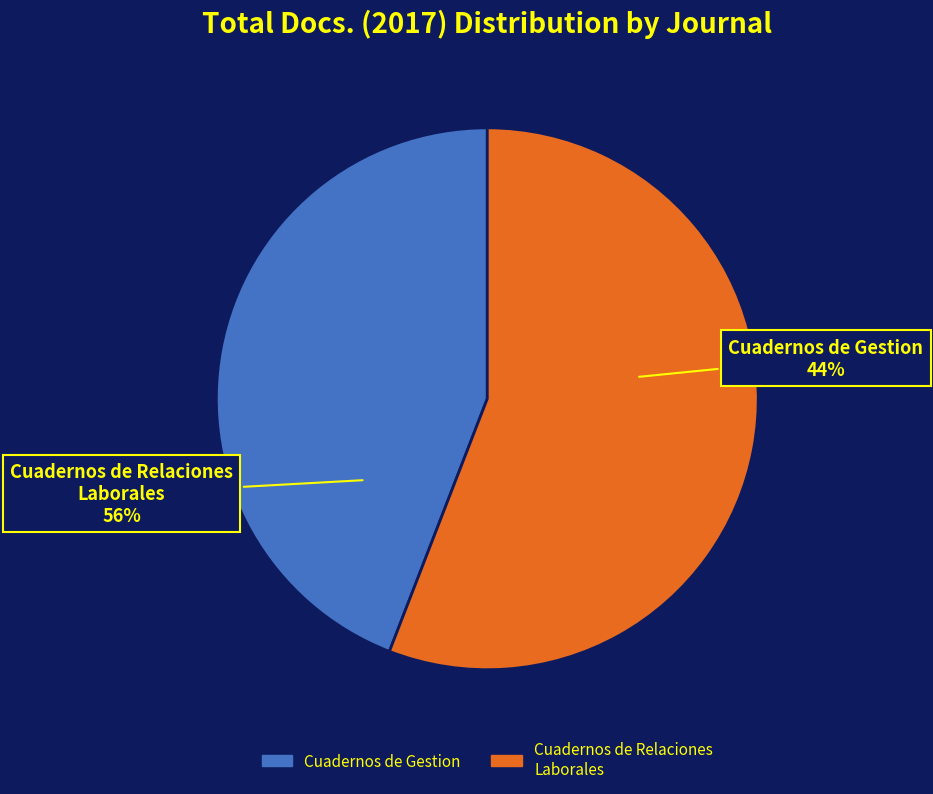

How many segments does this pie chart have?

2